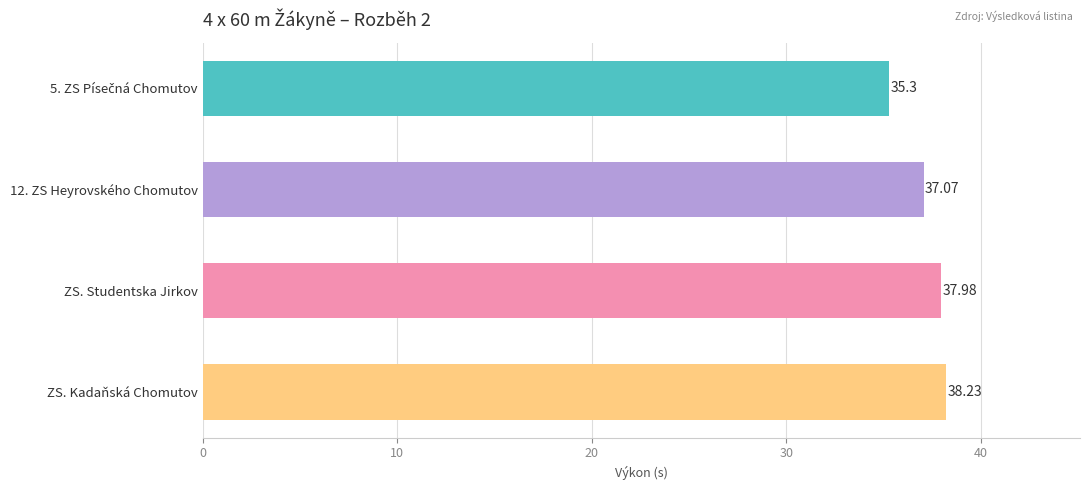

Which label corresponds to the largest value in the chart?

ZS. Kadaňská Chomutov